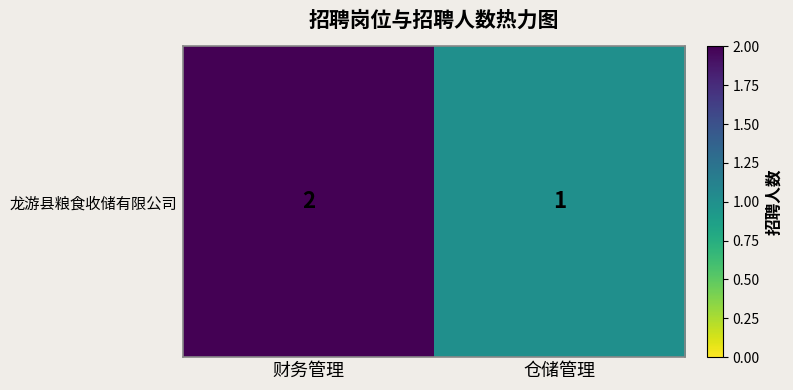

Rank the categories by value from highest to lowest.

财务管理, 仓储管理